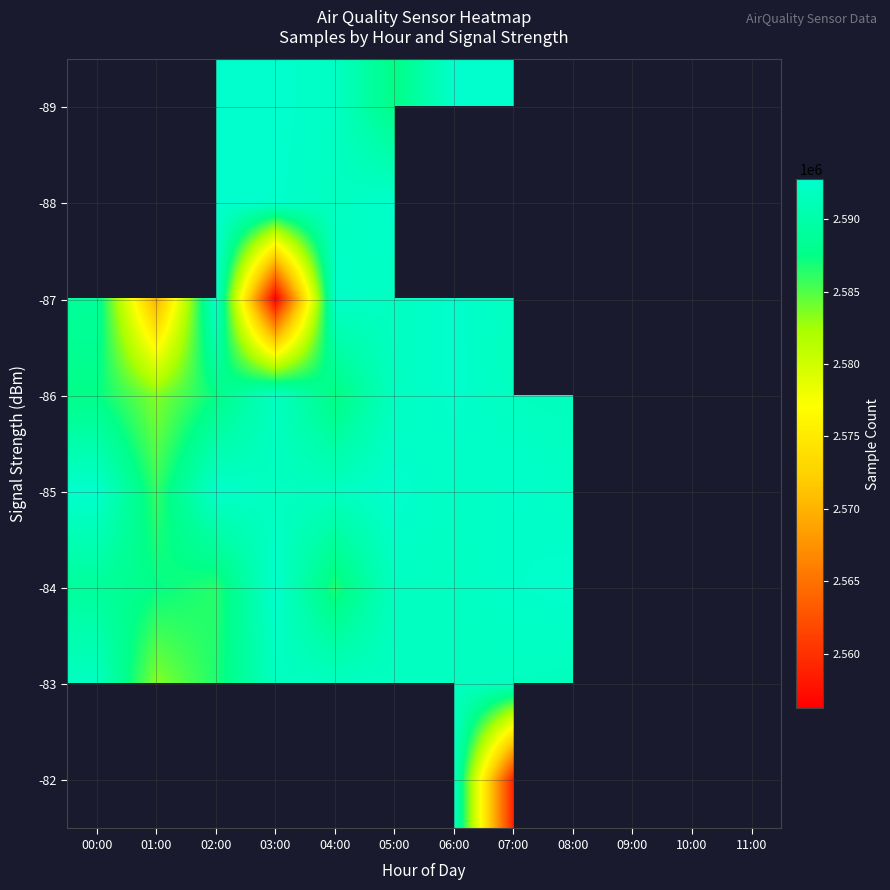

At which category is the sum across all series the highest?

03:00